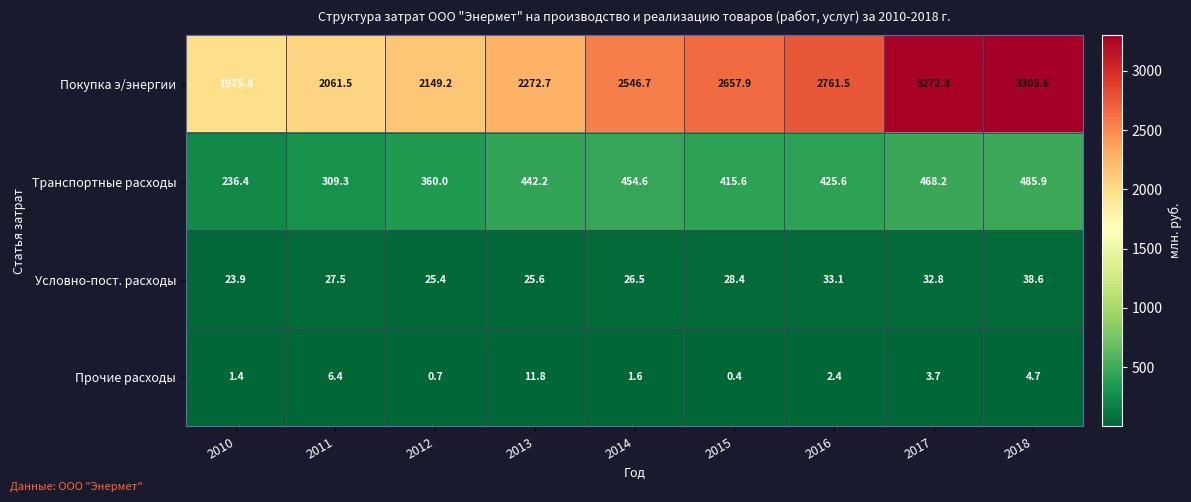

Which series changed the most between 2013 and 2016?

Покупка э/энергии